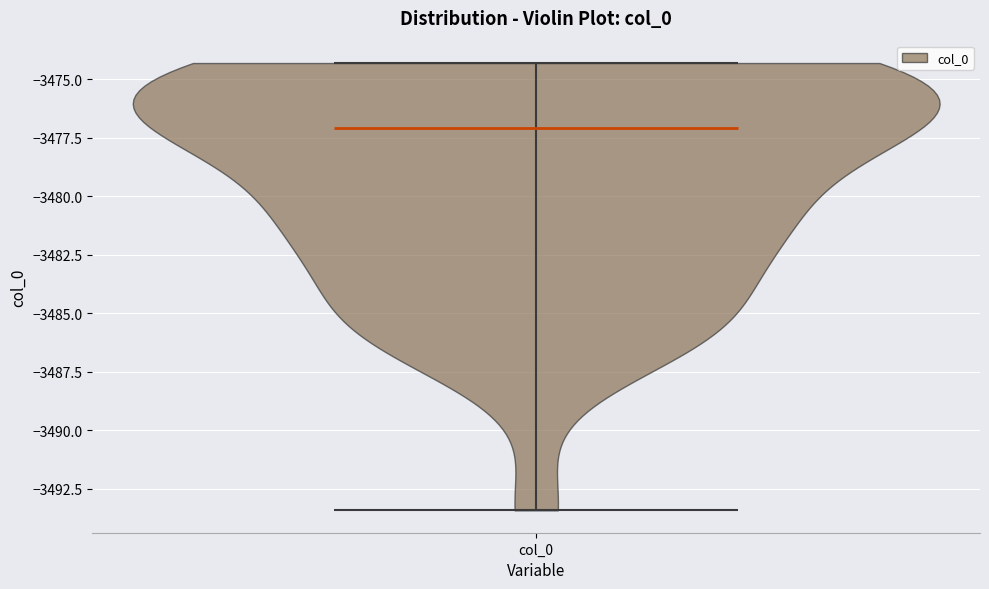

Read this violin plot against the y-axis: where its median line is, and the lowest and highest points the violin reaches. The values are not printed on the chart, so give them approximately, as read against the axis.

median line -3477.0, lowest point -3493.5, highest point -3474.5